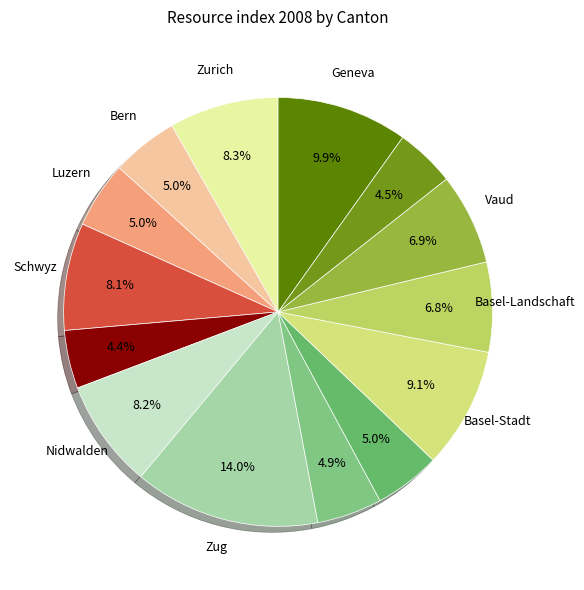

How many slices are in this pie chart?

14